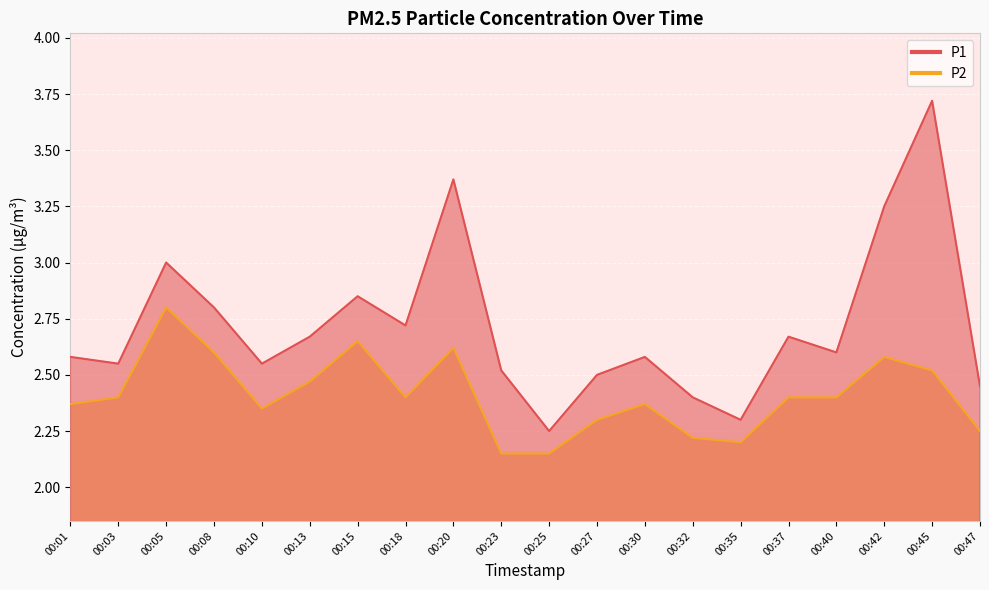

True or false: P1 has more than 2 interior local peaks.

True